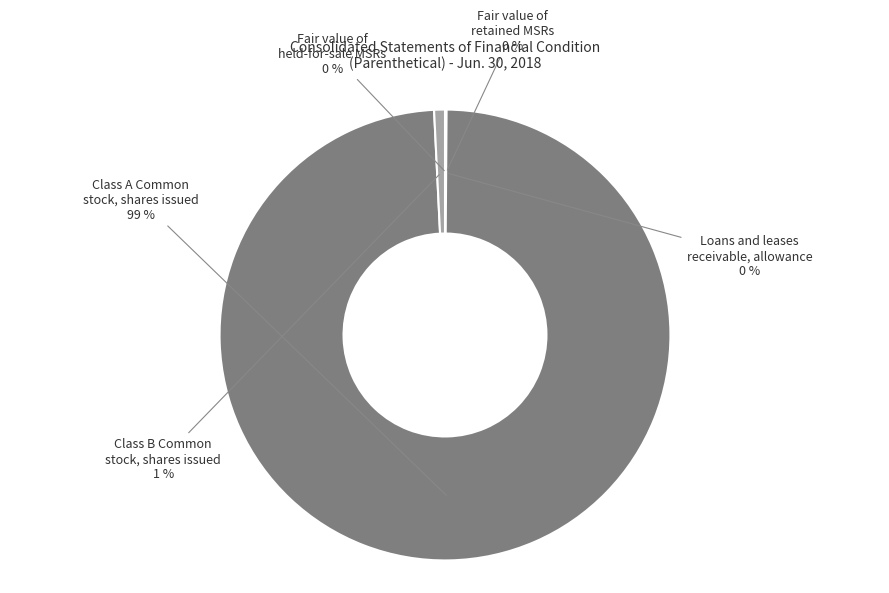

To the nearest percent, what is the average slice percentage?

20%